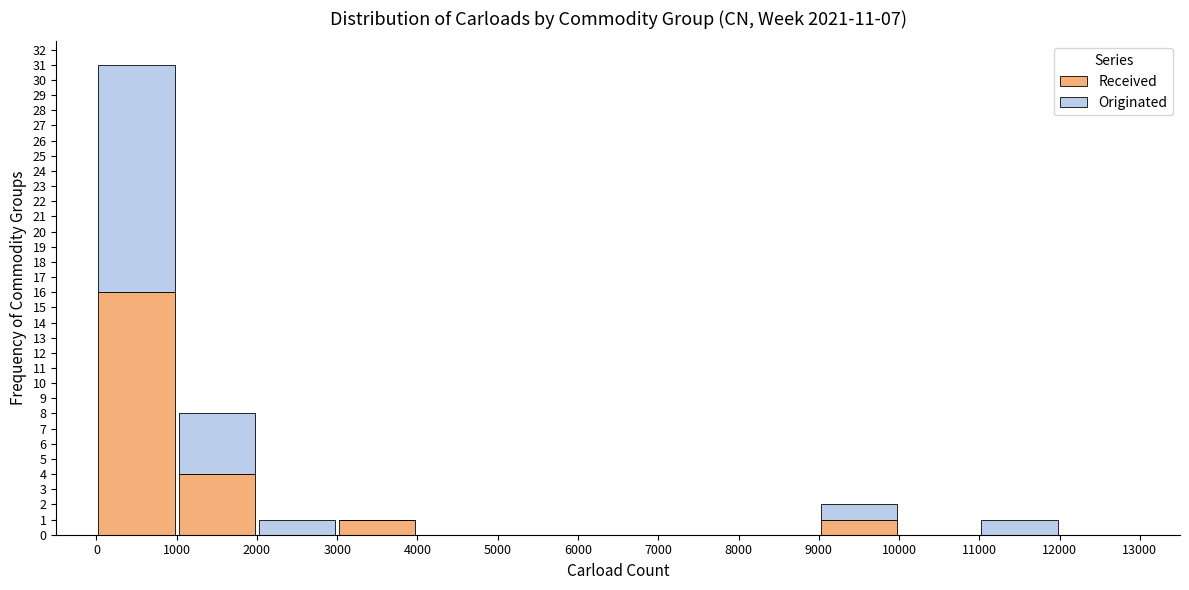

Reading left to right, list every stacked bar in this chart as the range it spans on the x-axis followed by its total height. The values are not printed on the chart, so give them approximately, as read against the axis.

0 to 1000: 31
1000 to 2000: 8
2000 to 3000: 1
3000 to 4000: 1
4000 to 5000: 0
5000 to 6000: 0
6000 to 7000: 0
7000 to 8000: 0
8000 to 9000: 0
9000 to 10000: 2
10000 to 11000: 0
11000 to 12000: 1
12000 to 13000: 0